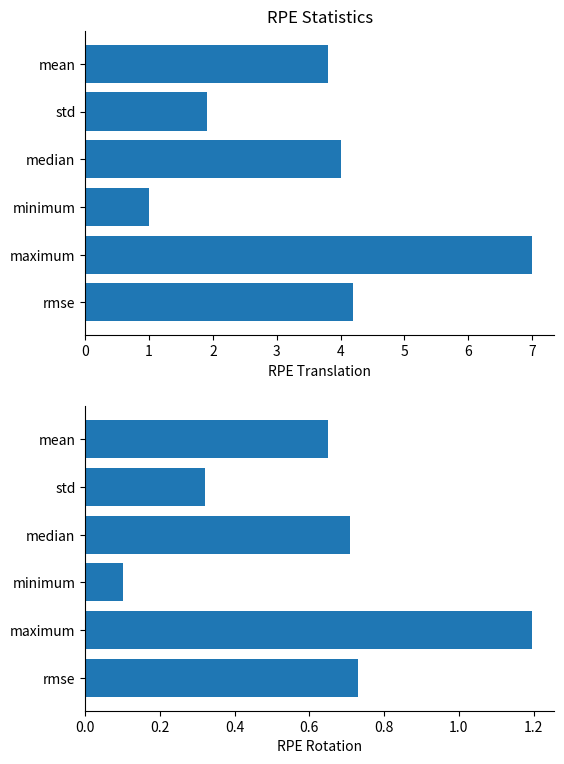

How many bars are there in each group?

2